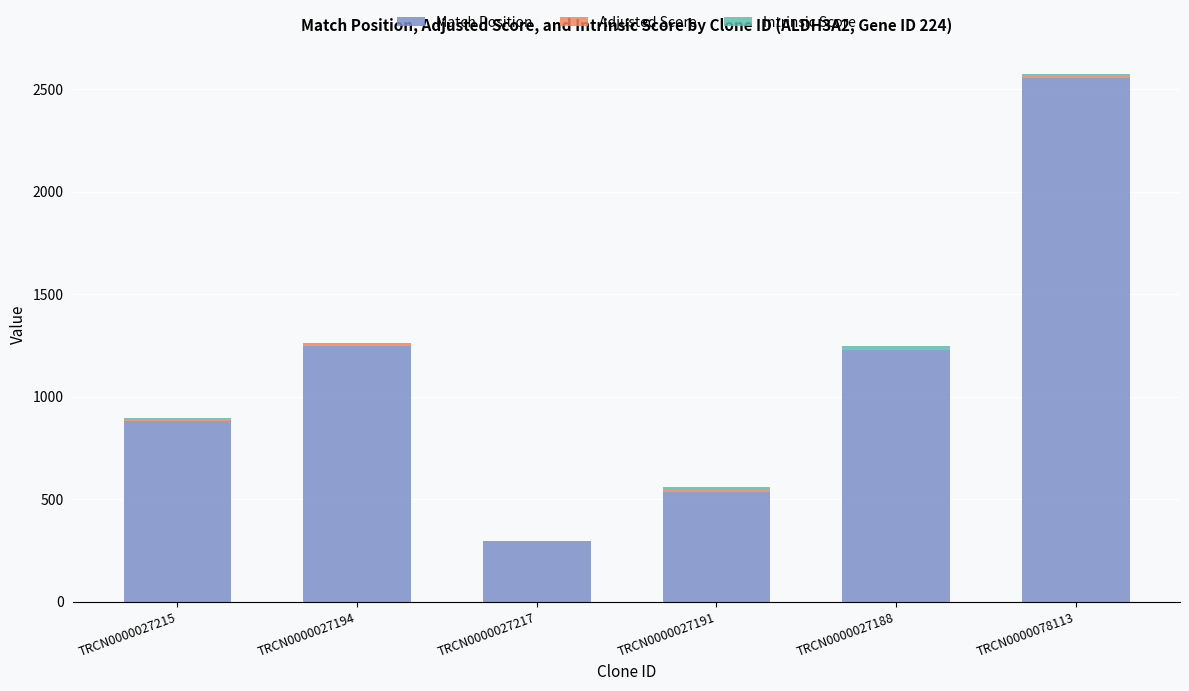

Which category has the highest value in the Match Position series?

TRCN0000078113